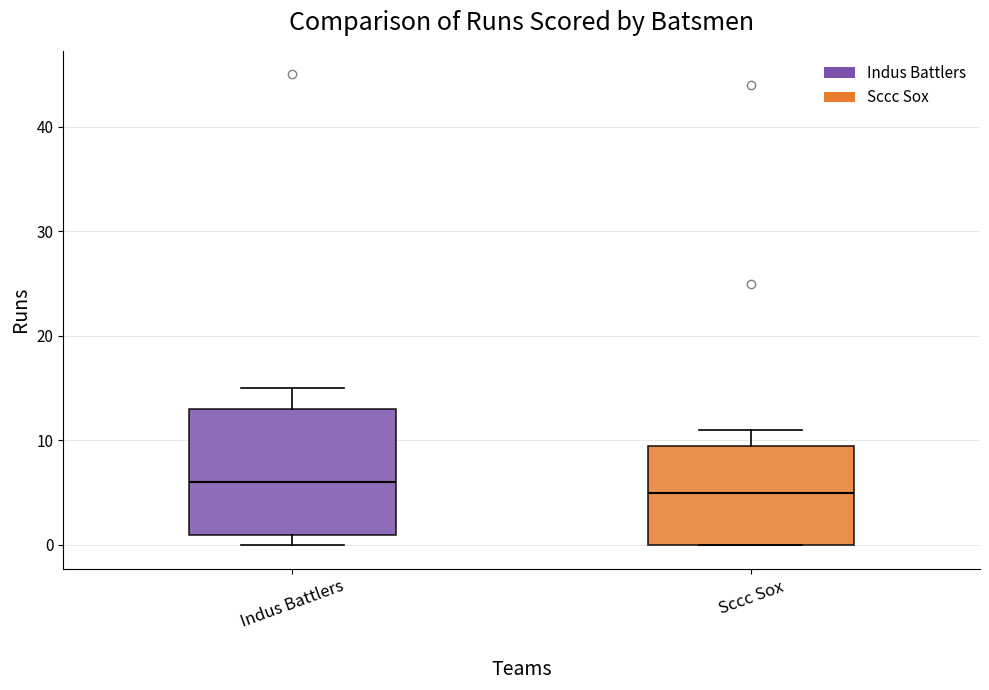

Which box's median line is the highest?

Indus Battlers